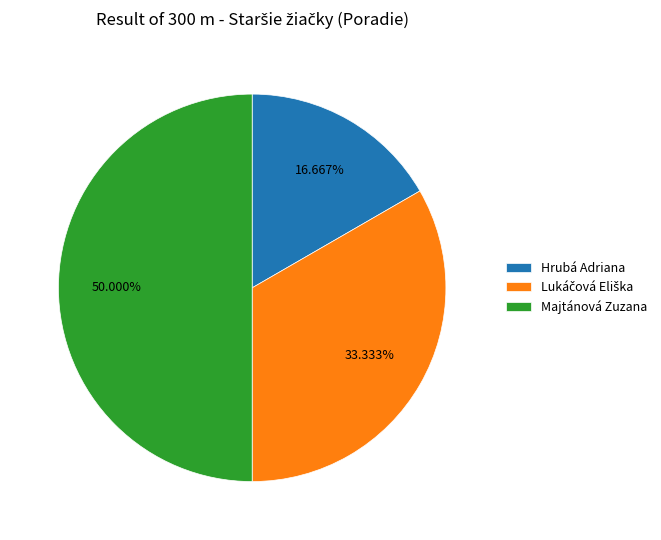

How many slices are in this pie chart?

3